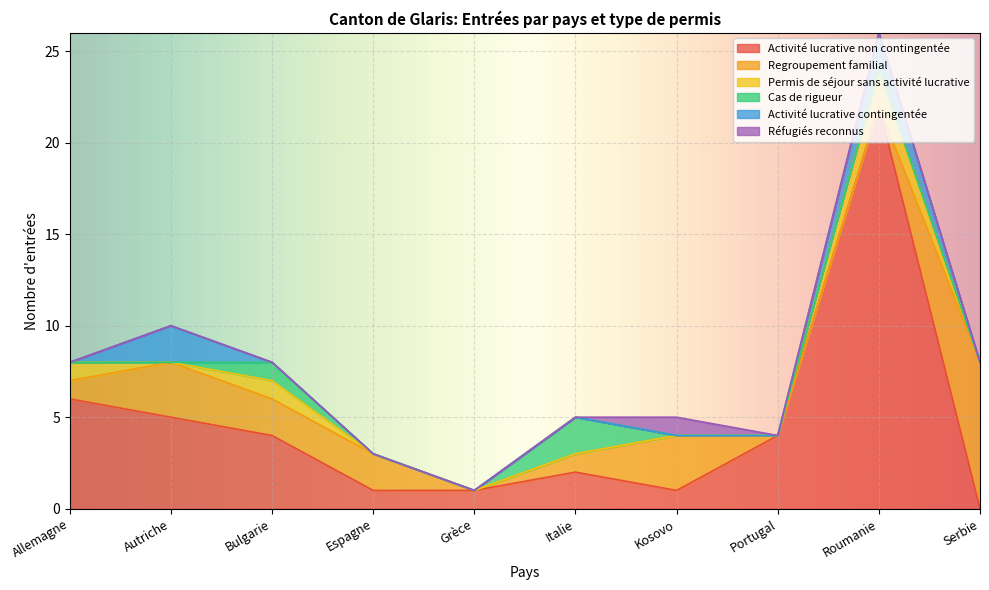

What is the spread (max minus min) of values at Grèce?

1